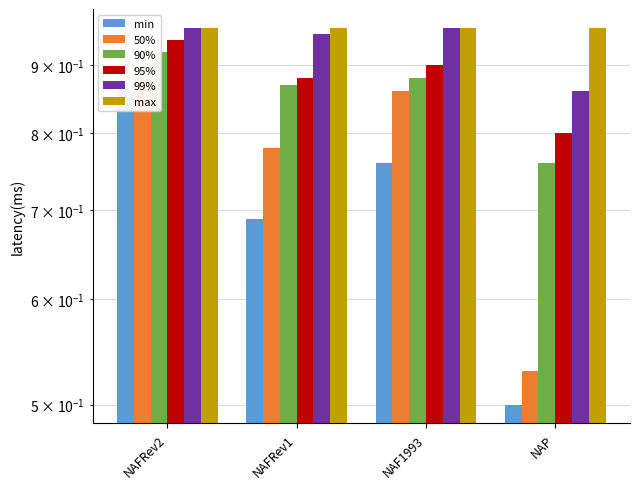

What is the difference between the maximum and second lowest values in the 50% series?

0.1